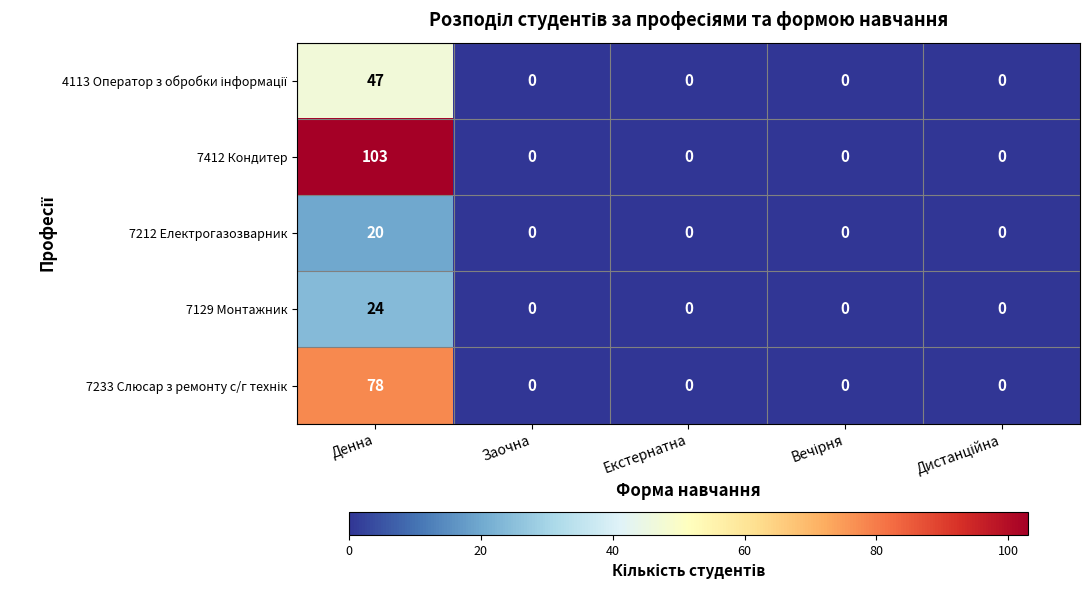

What is the spread (max minus min) of values at Денна?

83